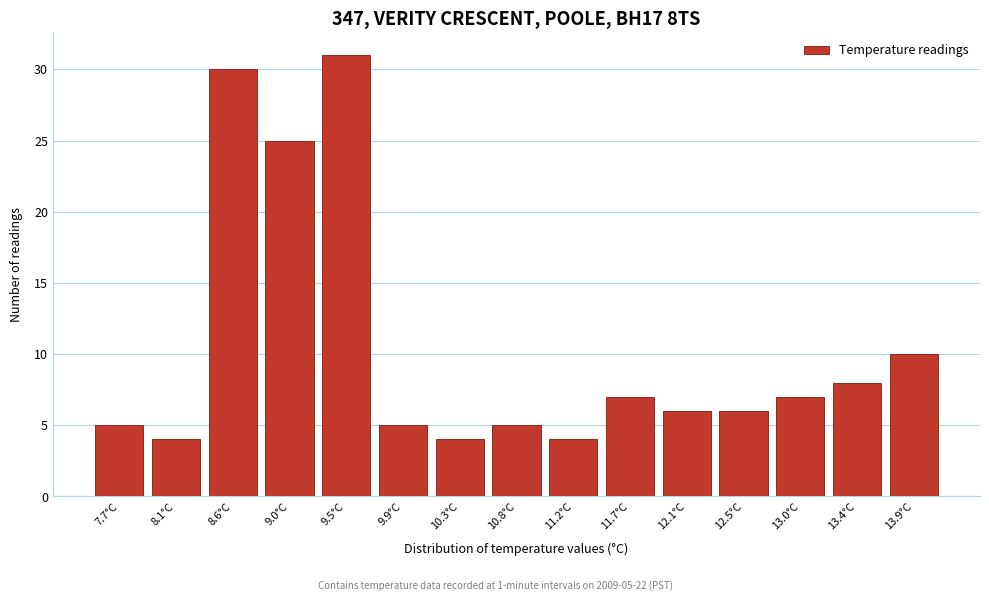

Reading left to right, what are all the values shown in this chart?

5	4	30	25	31	5	4	5	4	7	6	6	7	8	10